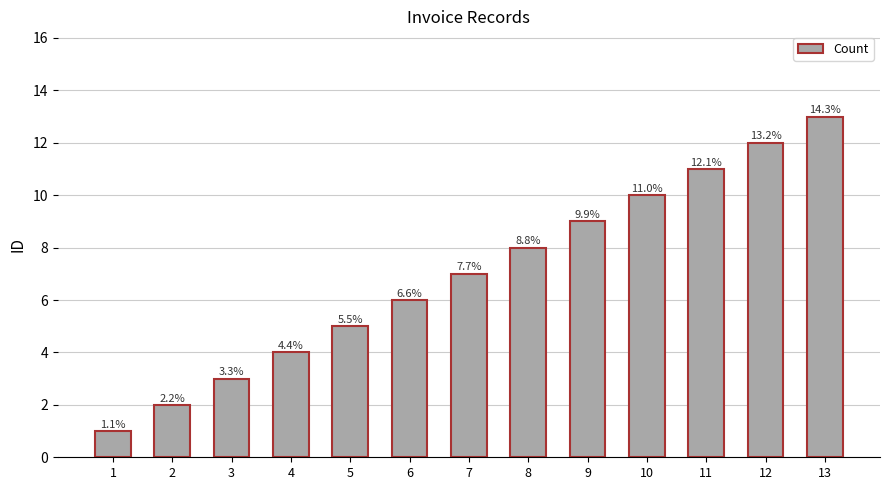

How many bars are there in total?

13